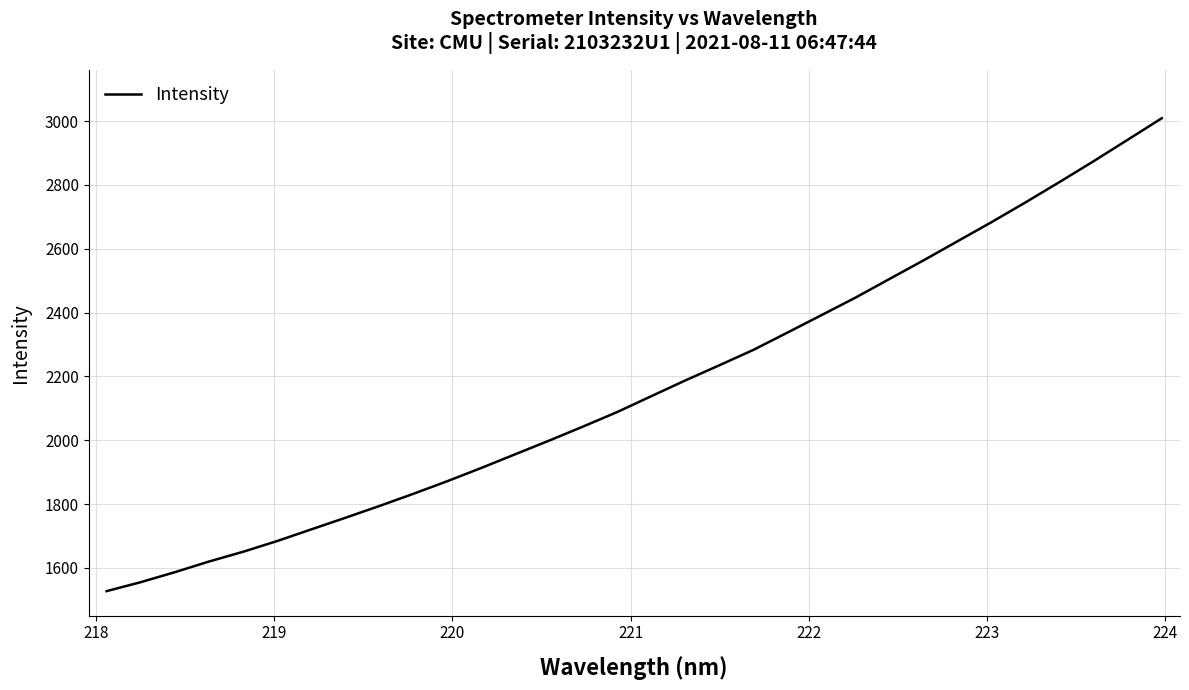

What is the difference between the maximum and minimum values?

1481.9